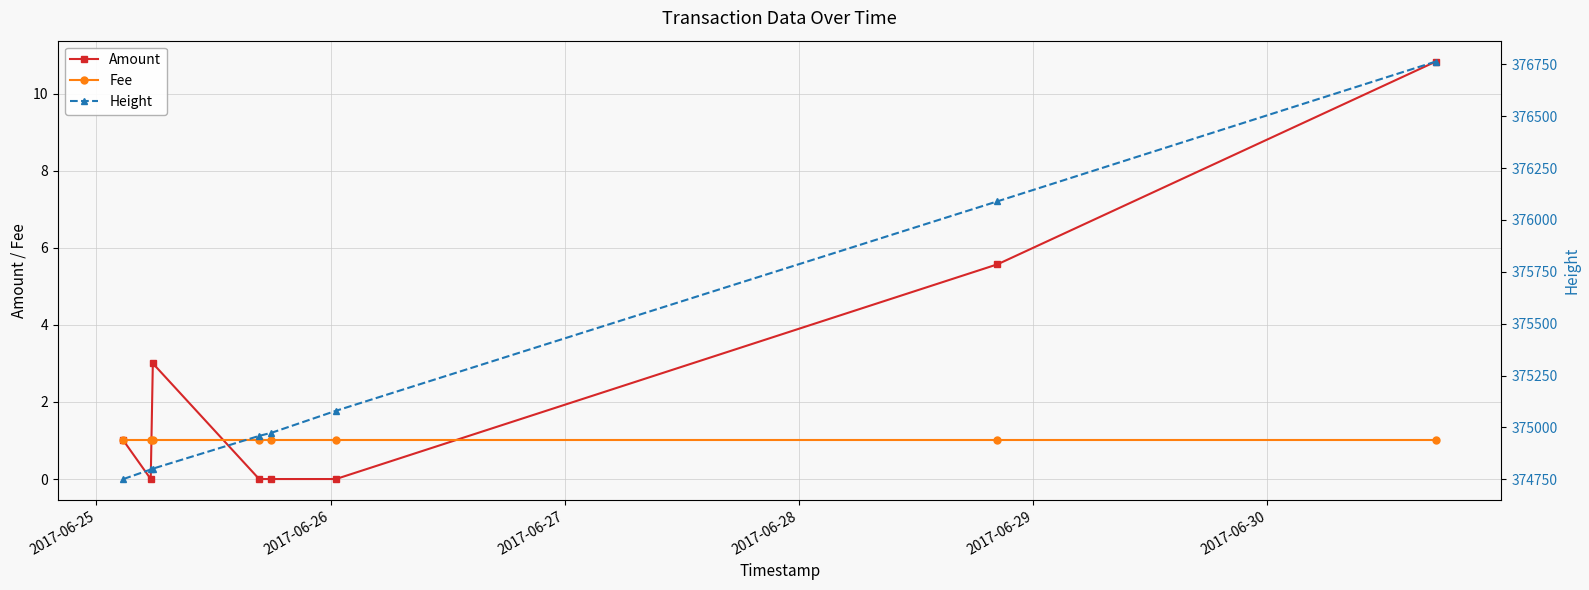

What are all the series names shown in the legend?

Amount, Fee, Height